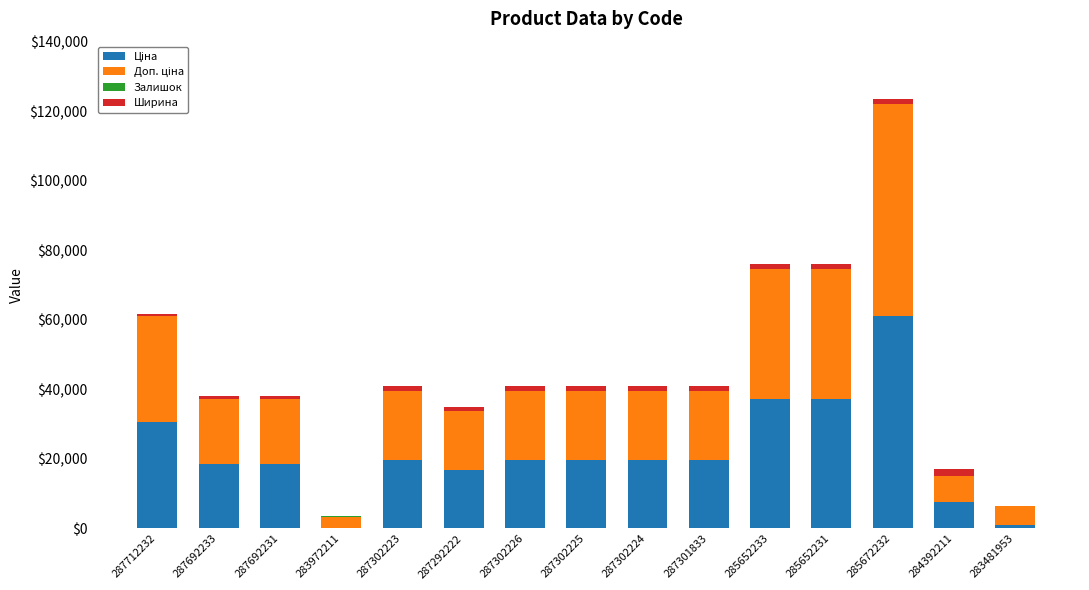

Are the bars horizontal?

No